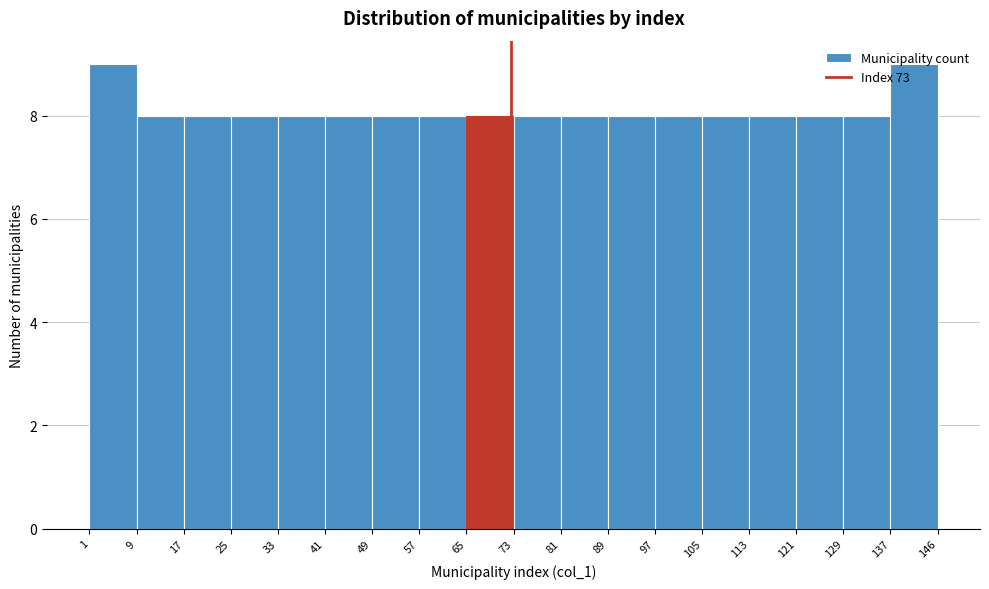

Reading left to right, transcribe this chart: for each bar, give the range it covers on the x-axis and its height. The values are not printed on the chart, so give them approximately, as read against the axis.

1 to 9: 9
9 to 17: 8
17 to 25: 8
25 to 33: 8
33 to 41: 8
41 to 49: 8
49 to 57: 8
57 to 65: 8
65 to 73: 8
73 to 81: 8
81 to 89: 8
89 to 97: 8
97 to 105: 8
105 to 113: 8
113 to 121: 8
121 to 129: 8
129 to 137: 8
137 to 146: 9